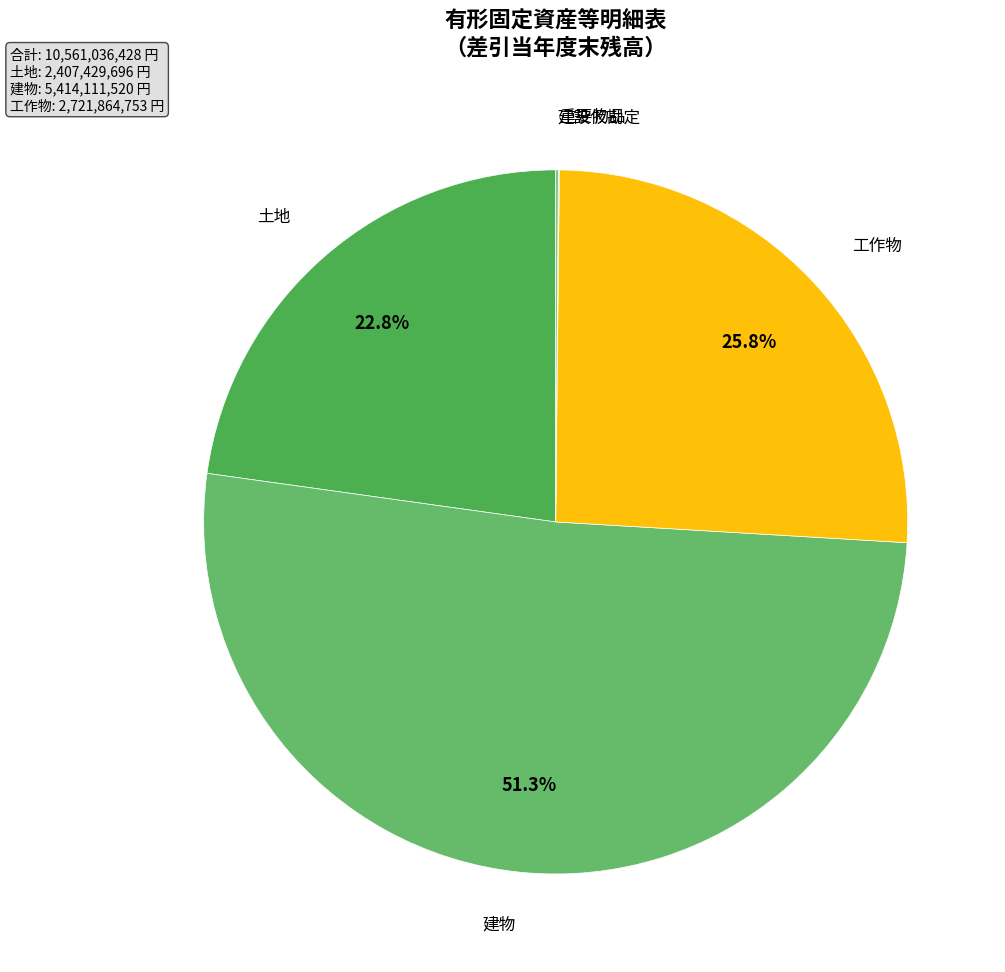

How many segments does this pie chart have?

5